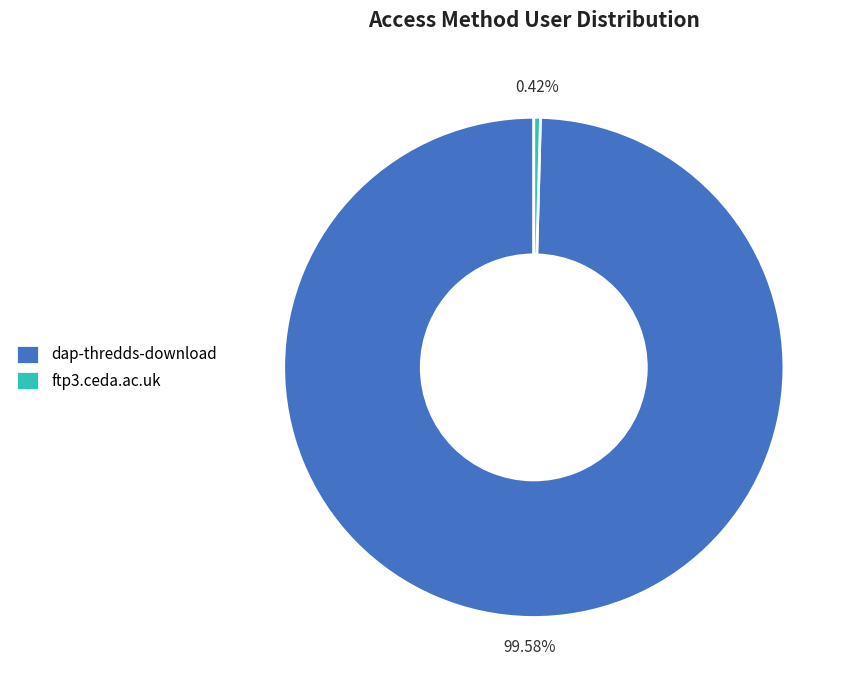

Which has a higher value, dap-thredds-download or ftp3.ceda.ac.uk?

dap-thredds-download